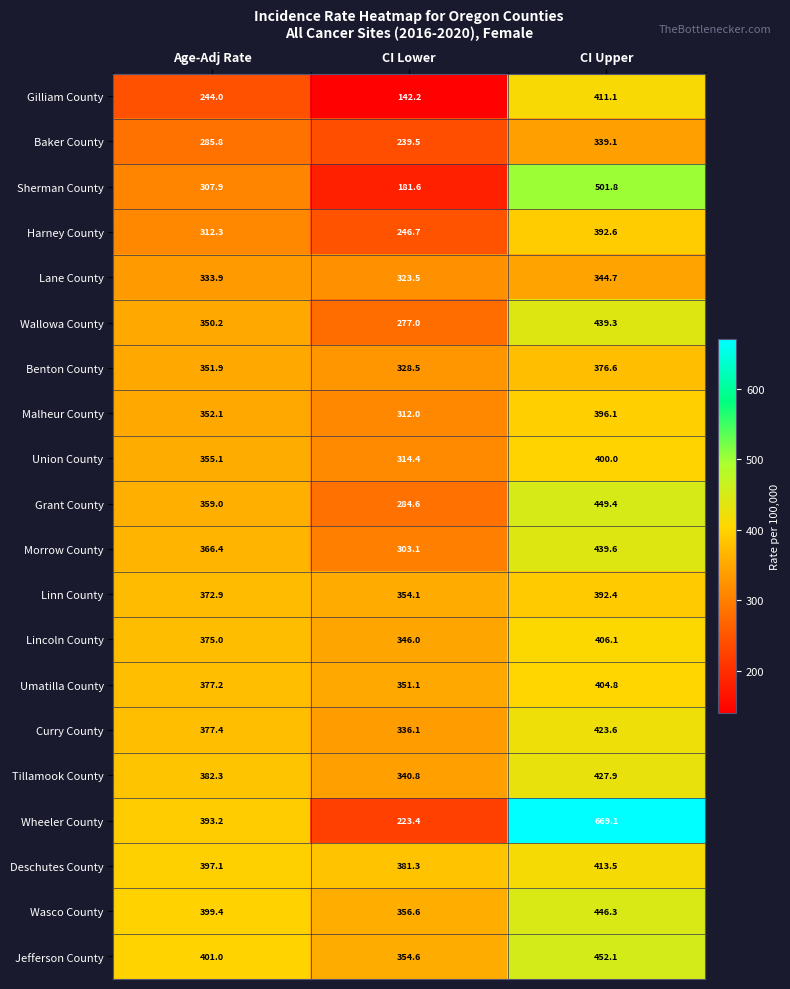

Which series changed the most between CI Lower and CI Upper?

Wheeler County